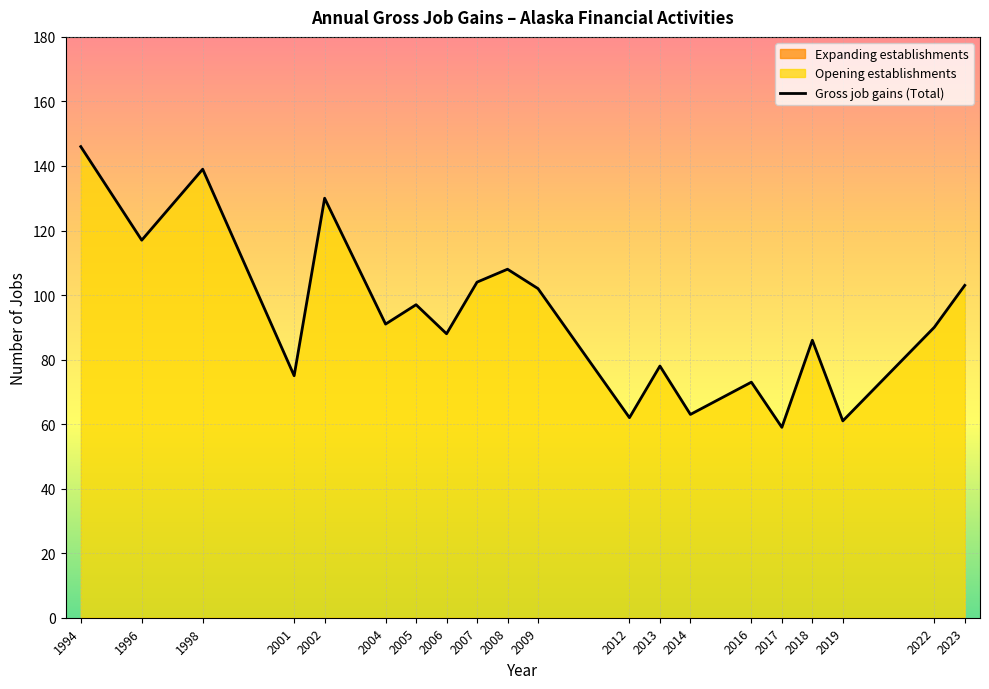

Approximately how many times larger is the value at 1994 compared to 2009?

1.4